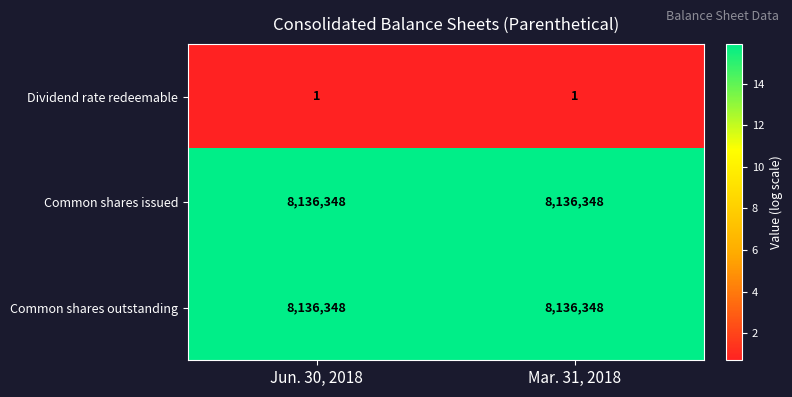

Reading left to right, extract all data points from this chart.

Dividend rate redeemable: Jun. 30, 2018=1	Mar. 31, 2018=1
Common shares issued: Jun. 30, 2018=8136348	Mar. 31, 2018=8136348
Common shares outstanding: Jun. 30, 2018=8136348	Mar. 31, 2018=8136348